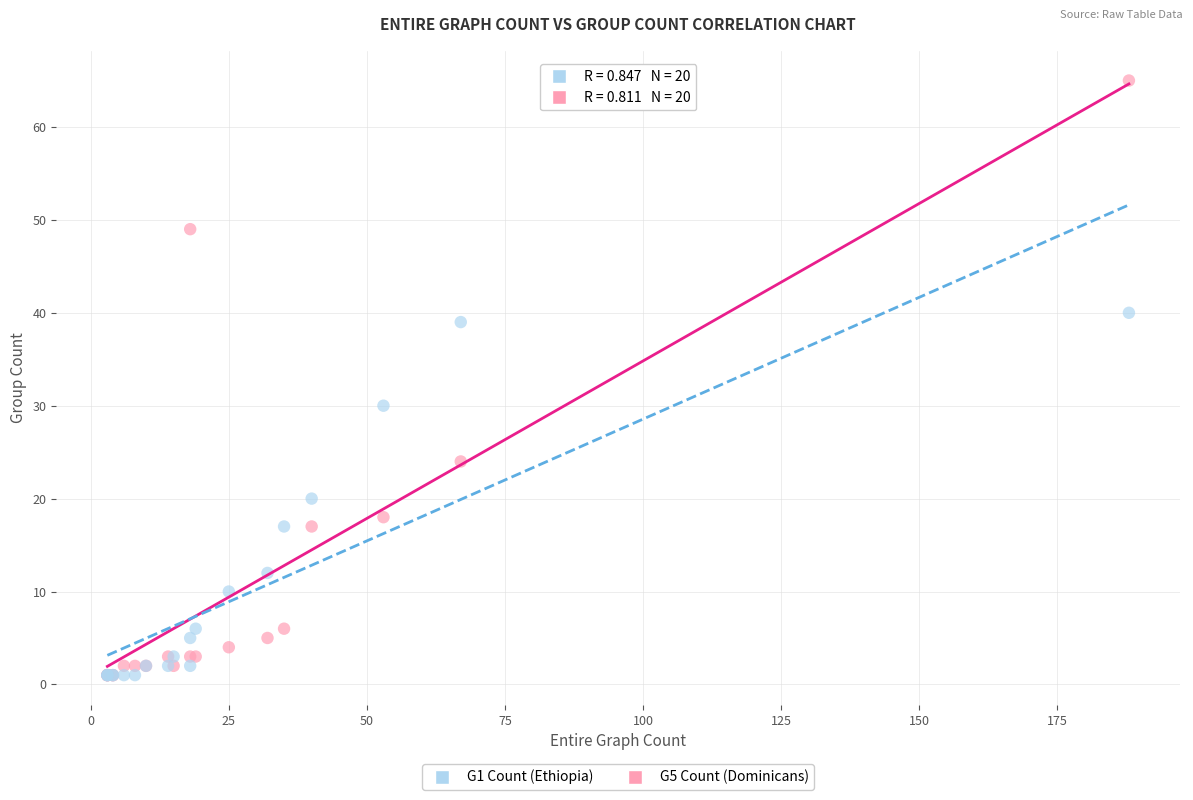

Across all series, what Y value is closest to 33?

30